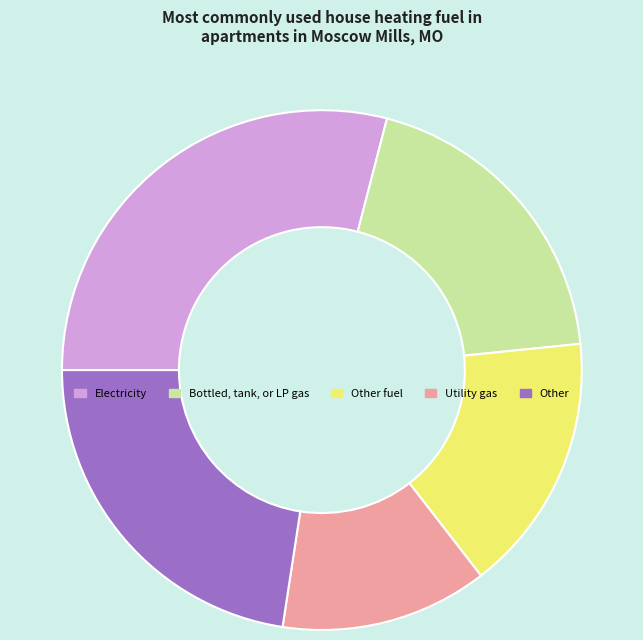

Combined, do Utility gas and Other account for over 50%?

No